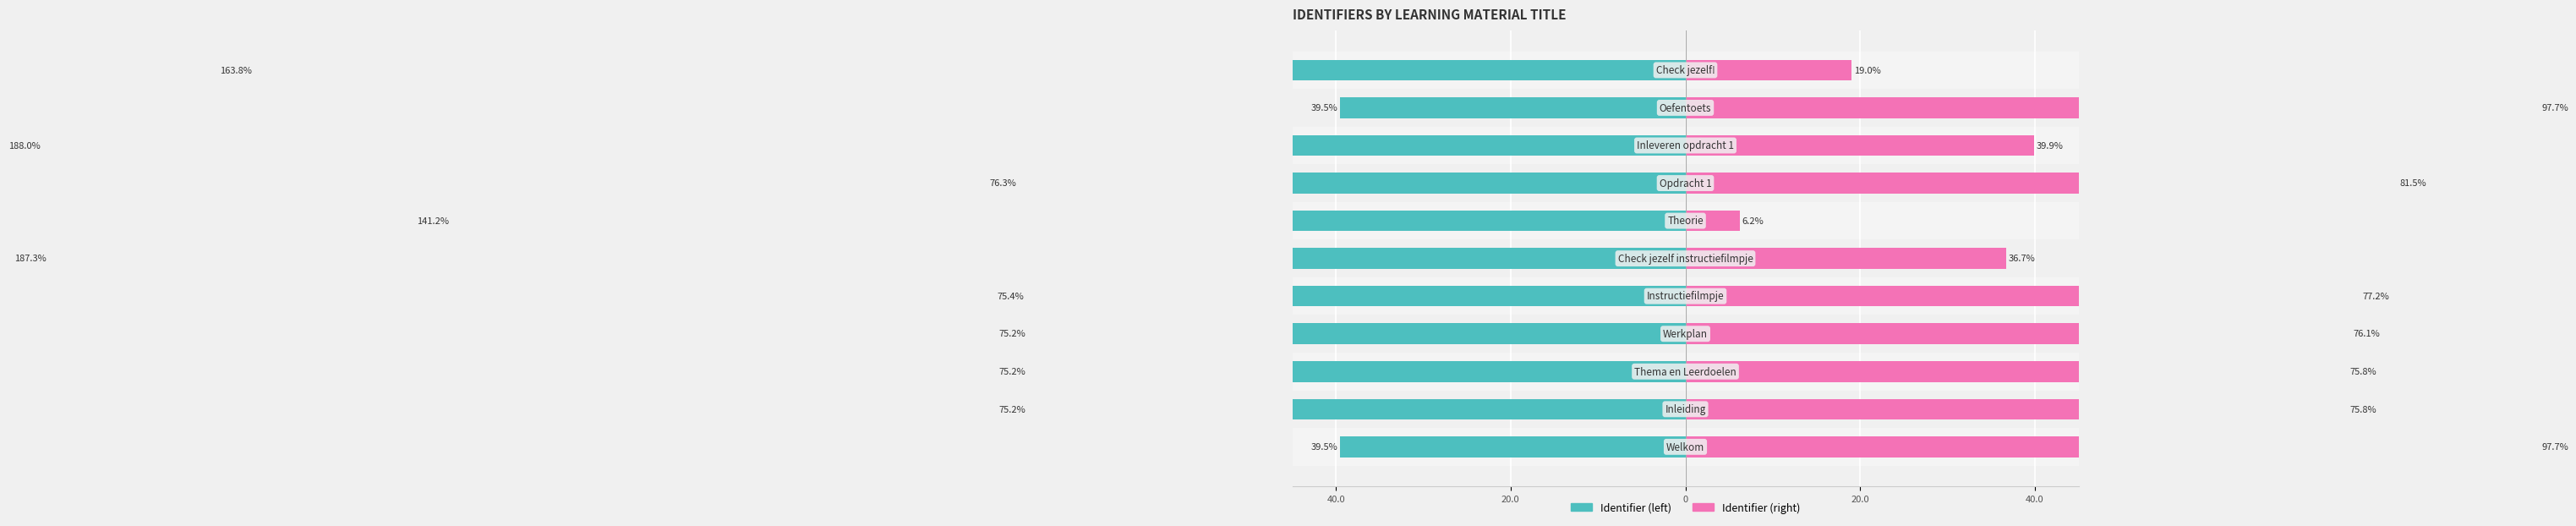

What is the maximum value shown in the chart?

97.7